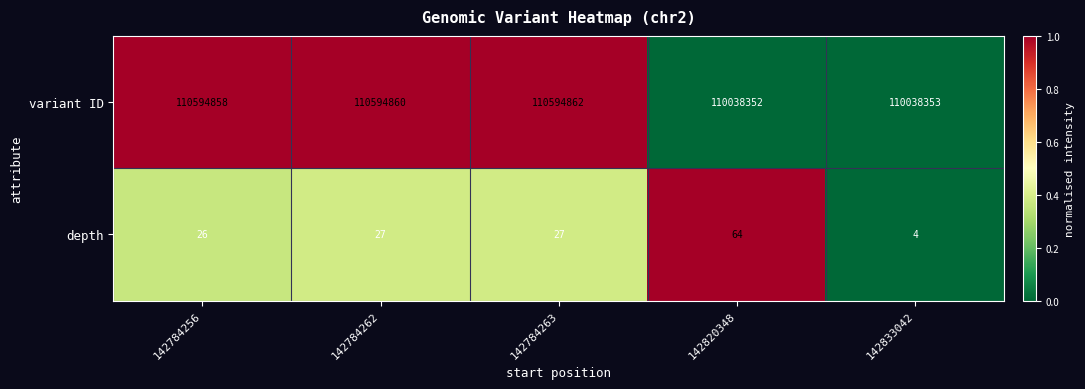

List the series in order of their overall mean, lowest first.

depth, variant ID